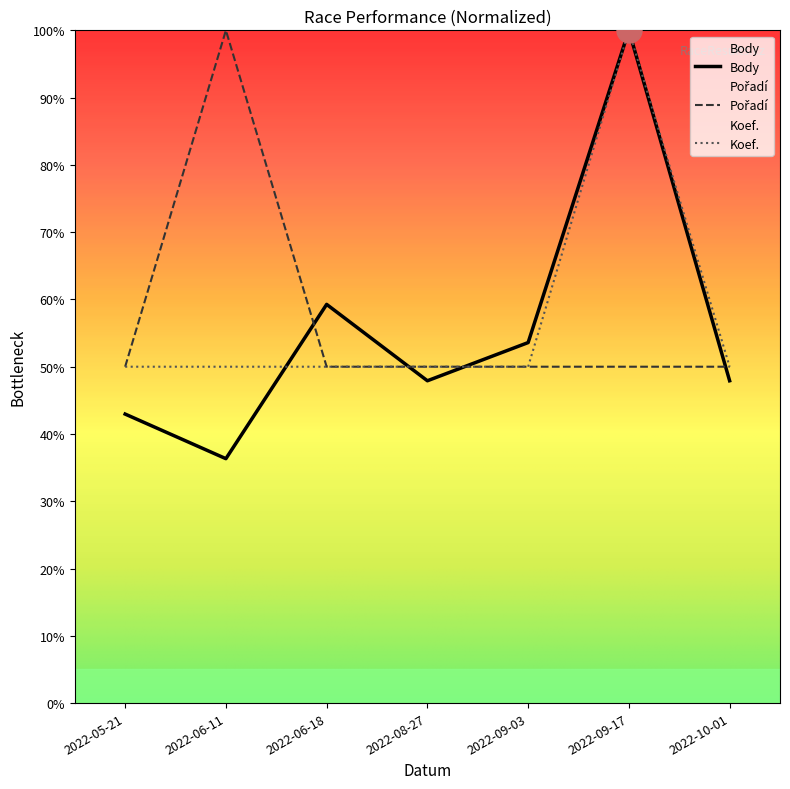

What is the spread (max minus min) of values at 2022-10-01?

2.1